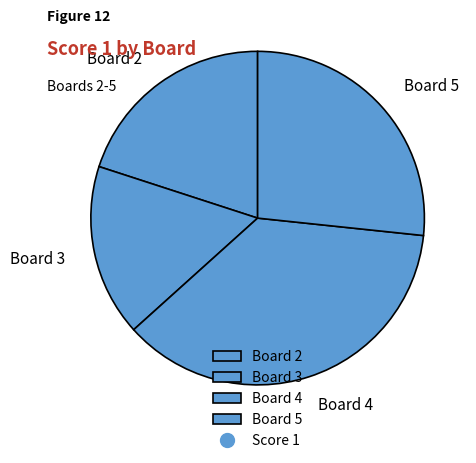

Is there a majority slice in this chart?

No